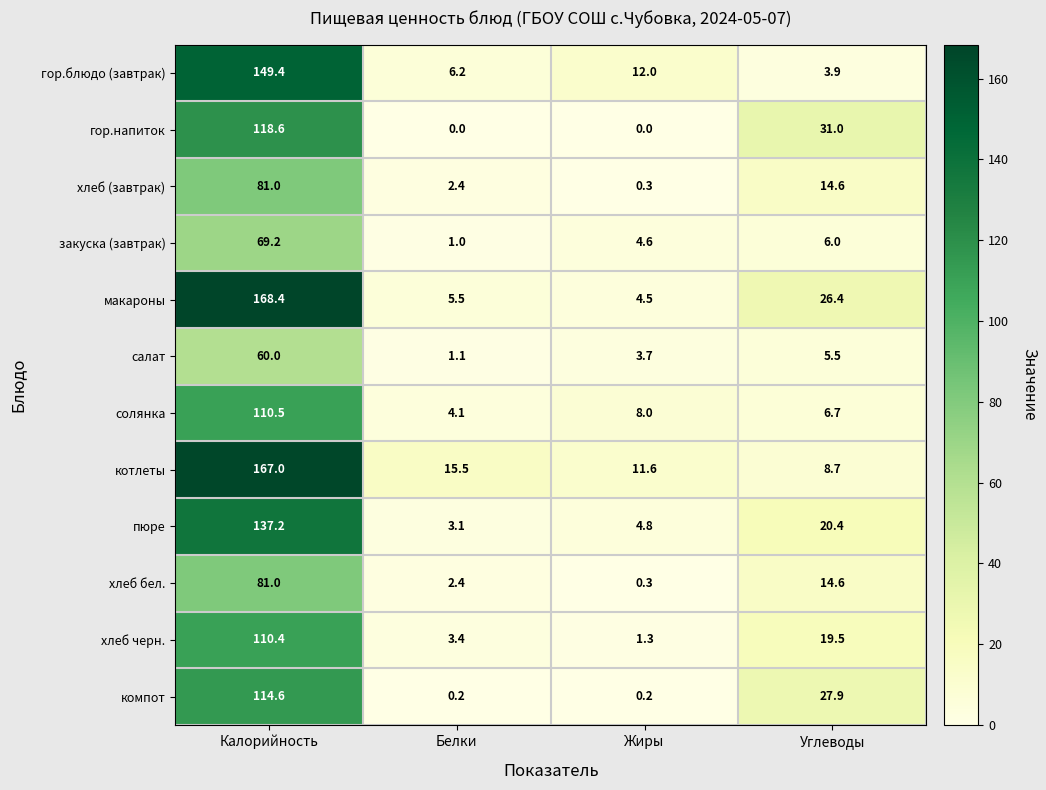

What is the maximum value for гор.блюдо (завтрак)?

149.4